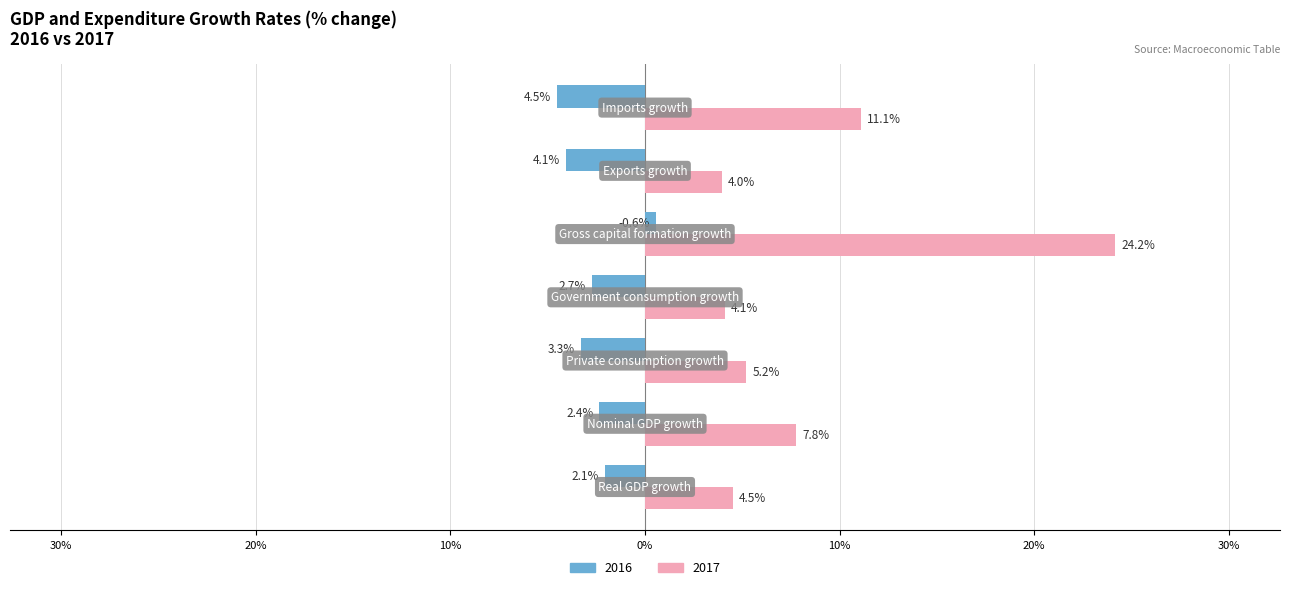

What is the label of the 6th bar from the left?

Exports growth